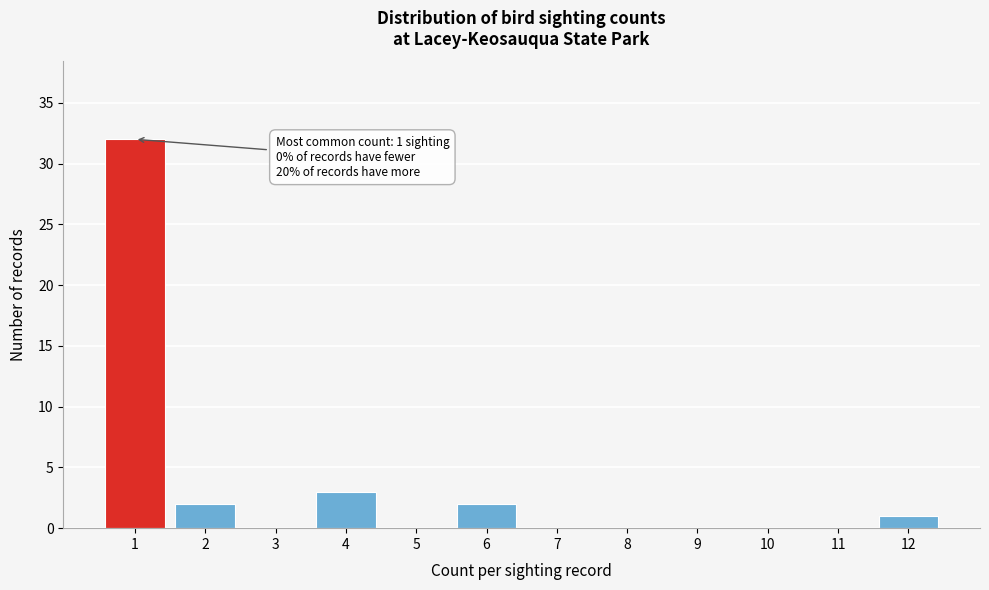

Reading left to right, transcribe all the data shown in this chart.

1=32	2=2	3=0	4=3	5=0	6=2	7=0	8=0	9=0	10=0	11=0	12=1